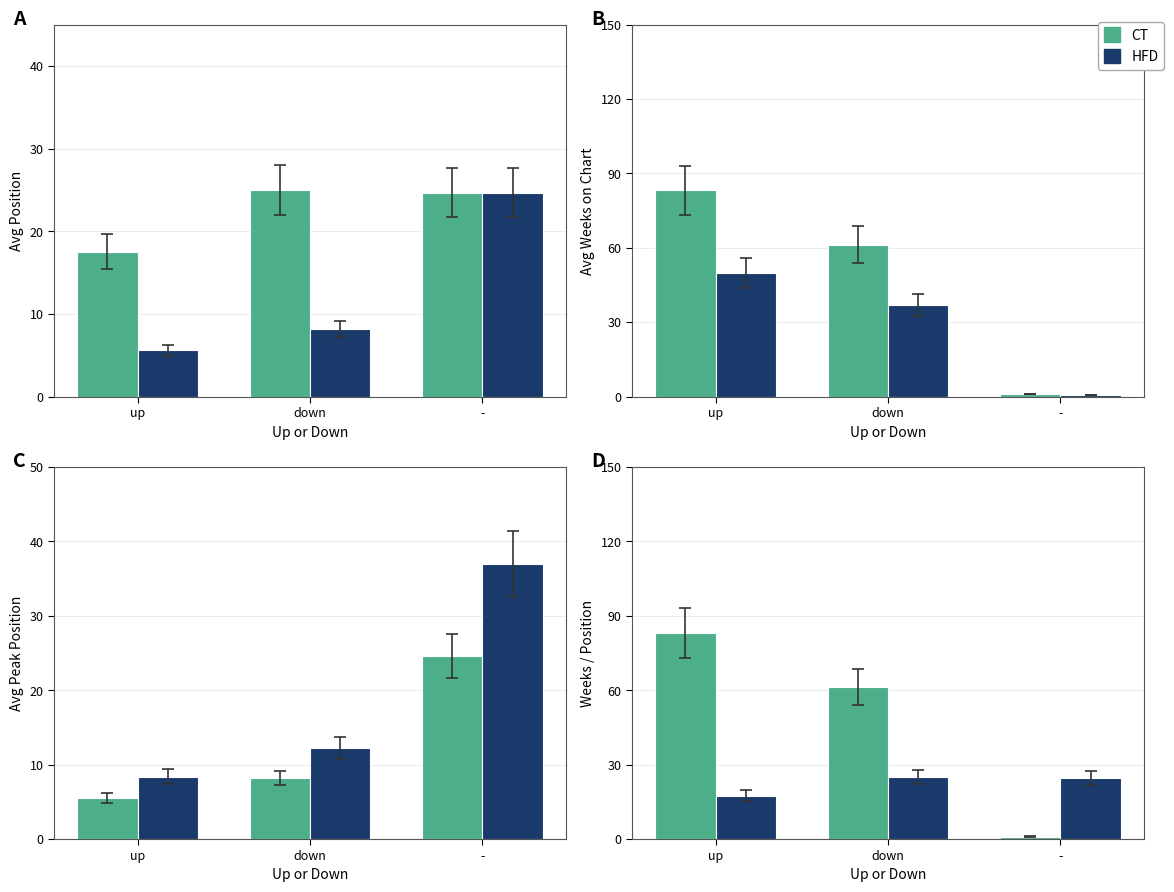

Rank the series at down from highest to lowest value.

CT, HFD